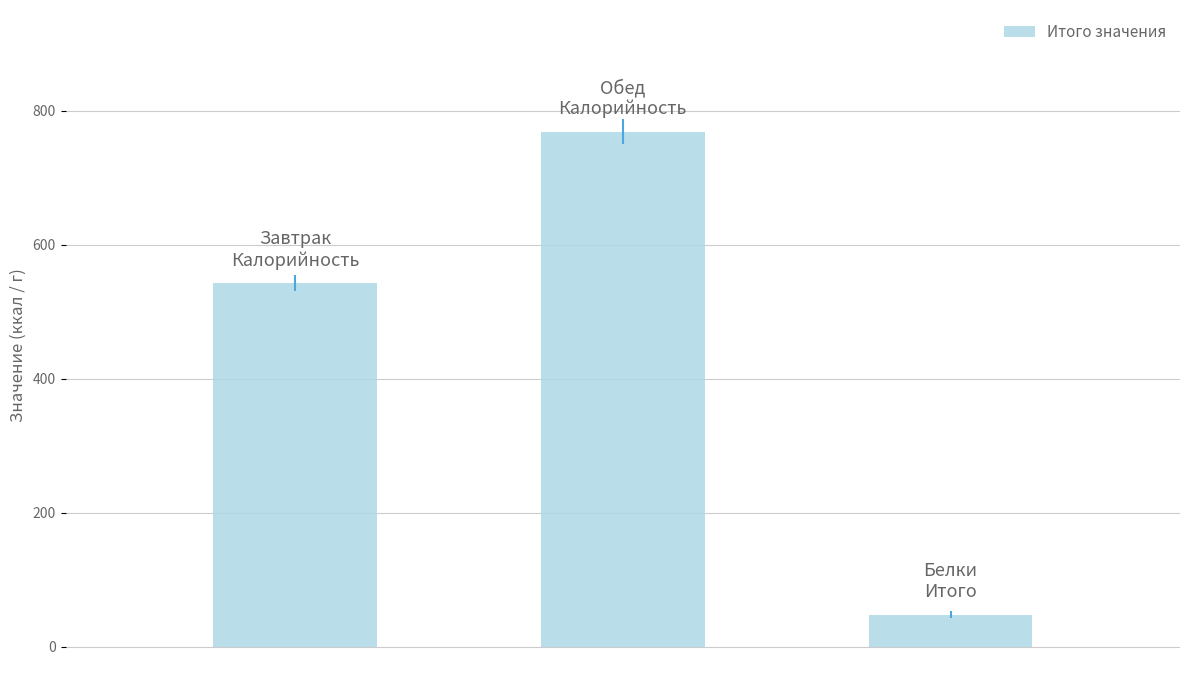

What is the minimum value shown in the chart?

47.5